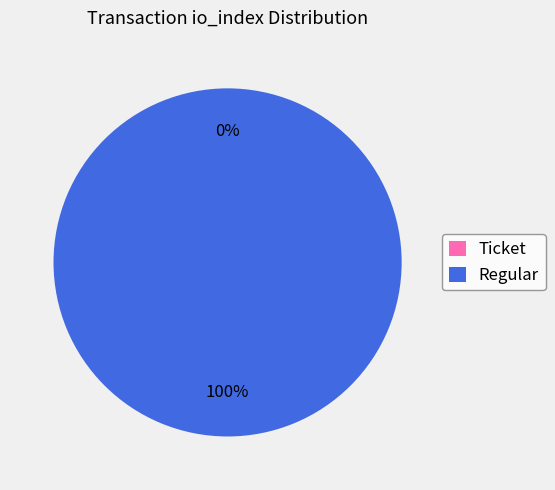

To the nearest percent, what is the average slice percentage?

50%